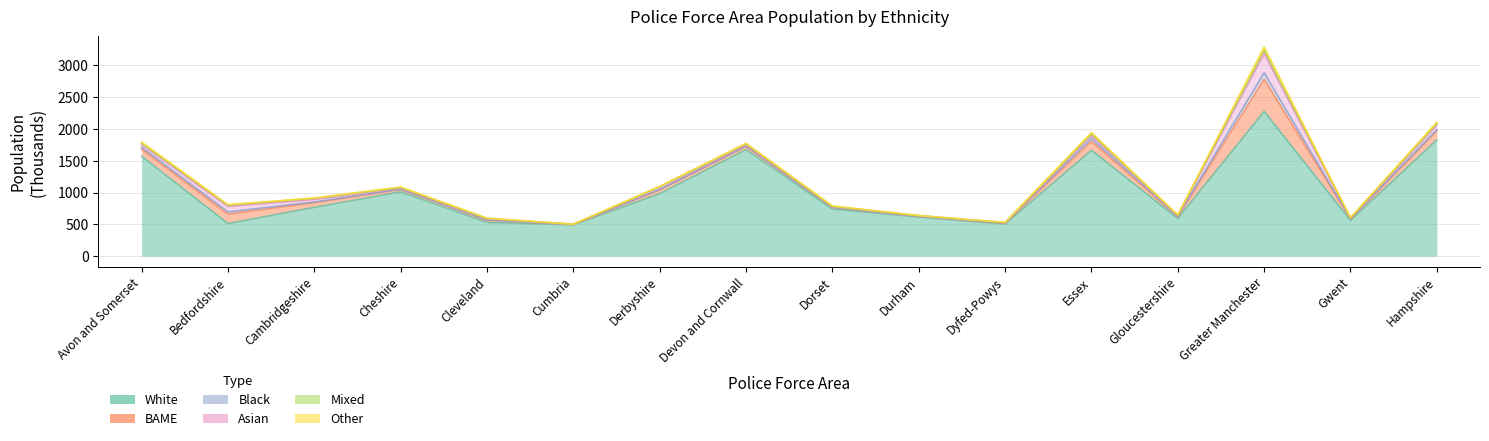

What is the spread (max minus min) of values at Cleveland?

526